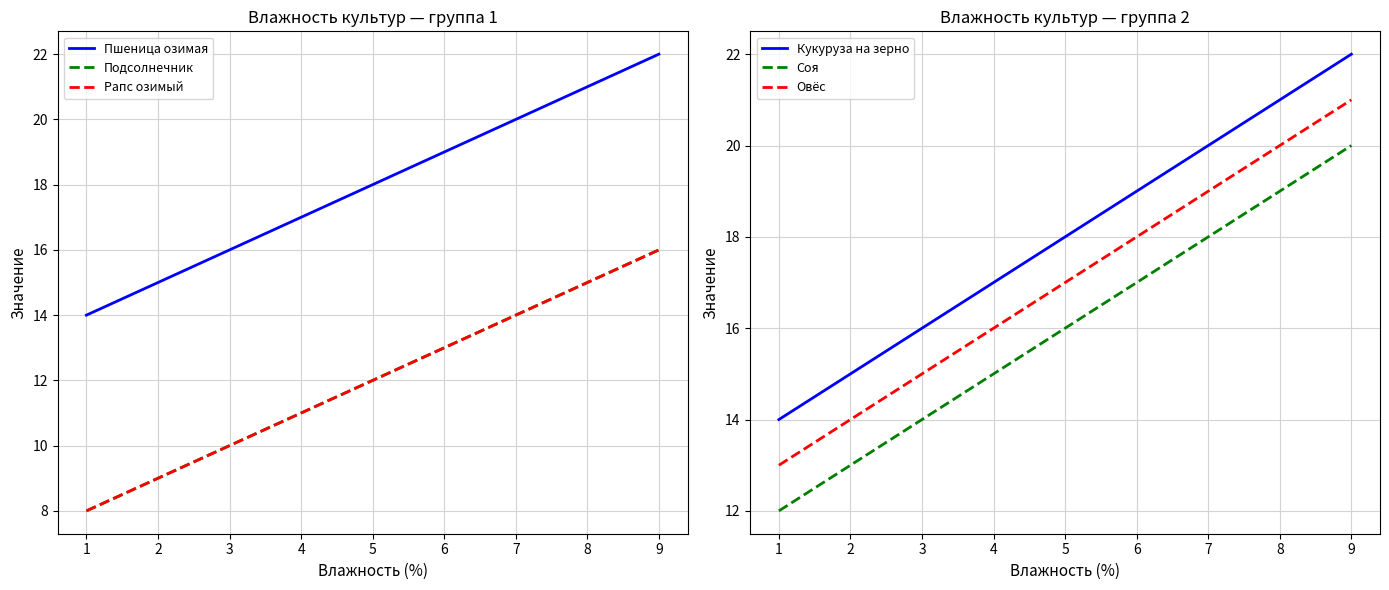

What are all the series names shown in the legend?

Пшеница озимая, Подсолнечник, Рапс озимый, Кукуруза на зерно, Соя, Овёс